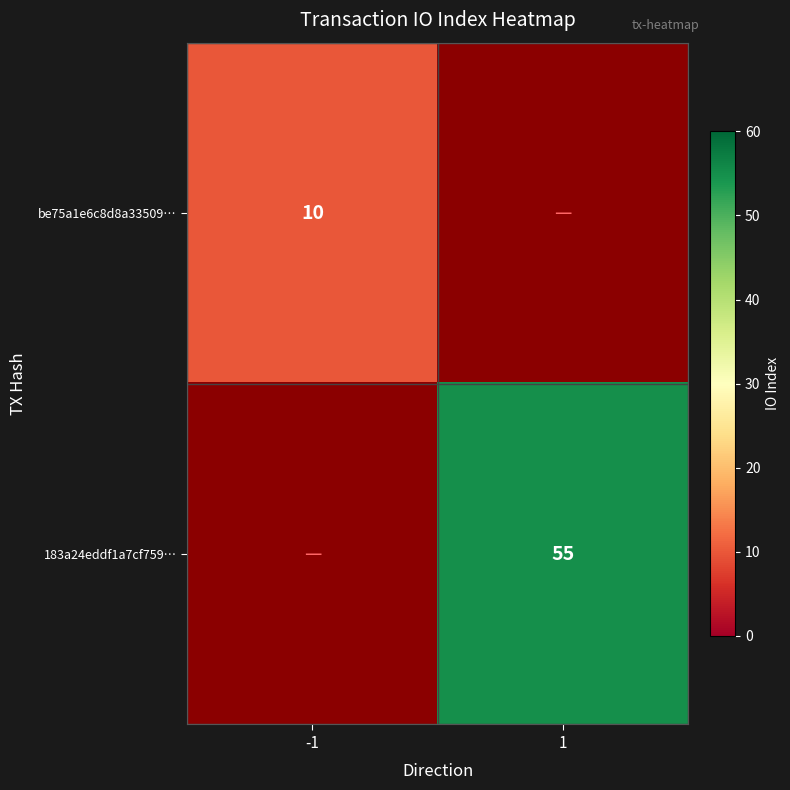

The value of 183a24eddf1a7cf759… at 1 is 23. True or false?

False